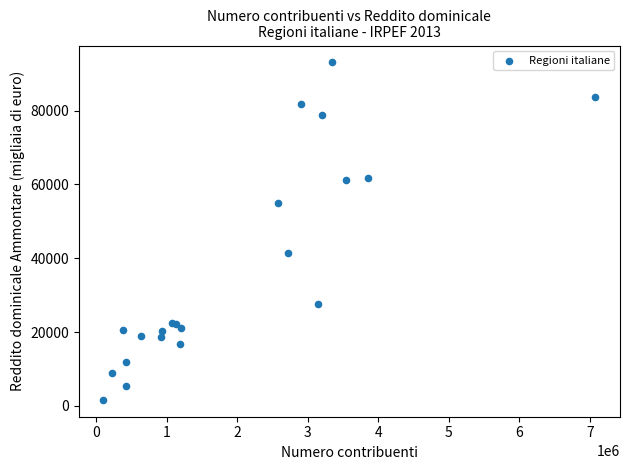

What Y value in the scatter plot is closest to 47348?

41416